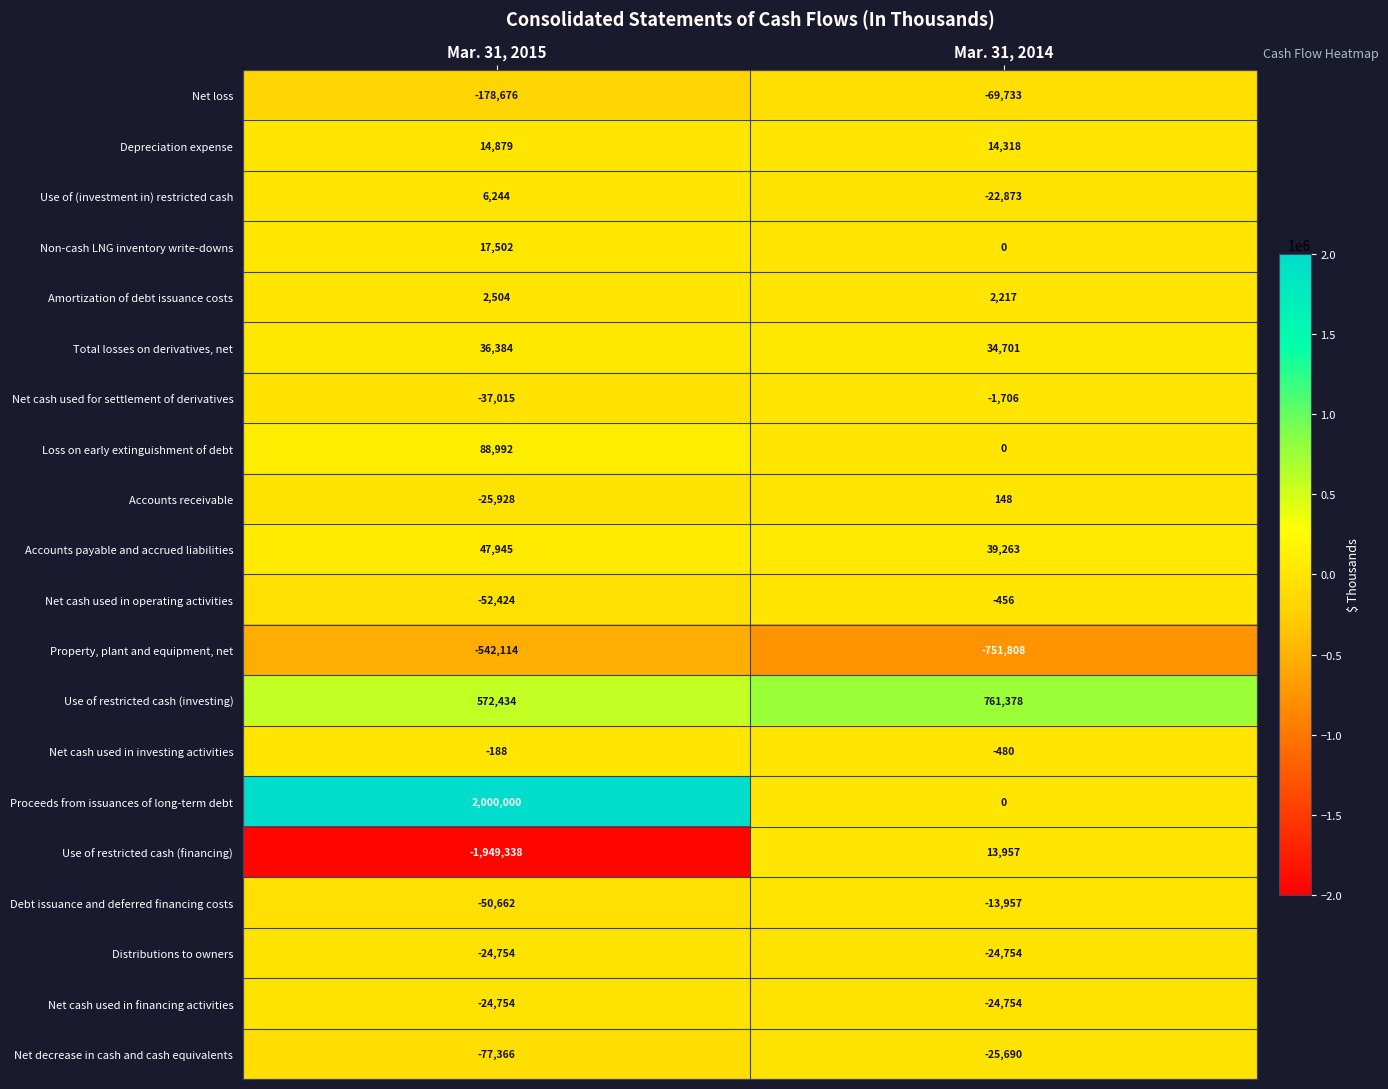

What is the difference between the Depreciation expense values at Mar. 31, 2014 and Mar. 31, 2015?

561